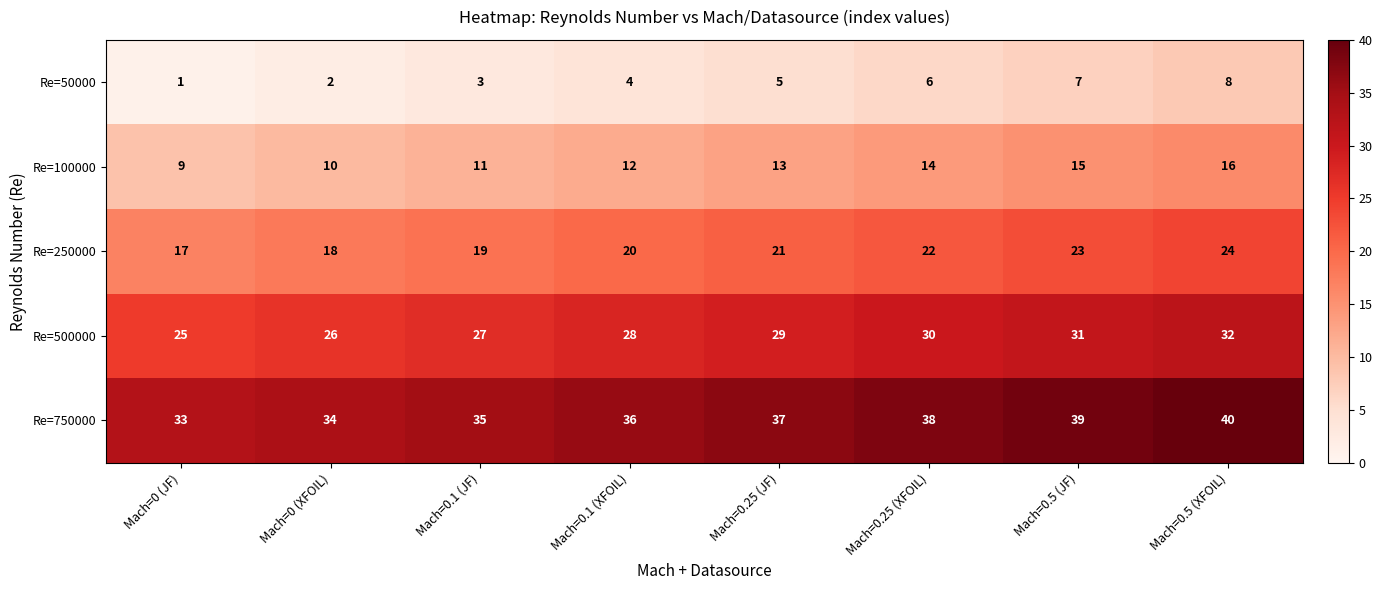

Which series has the largest total across all categories?

Re=750000